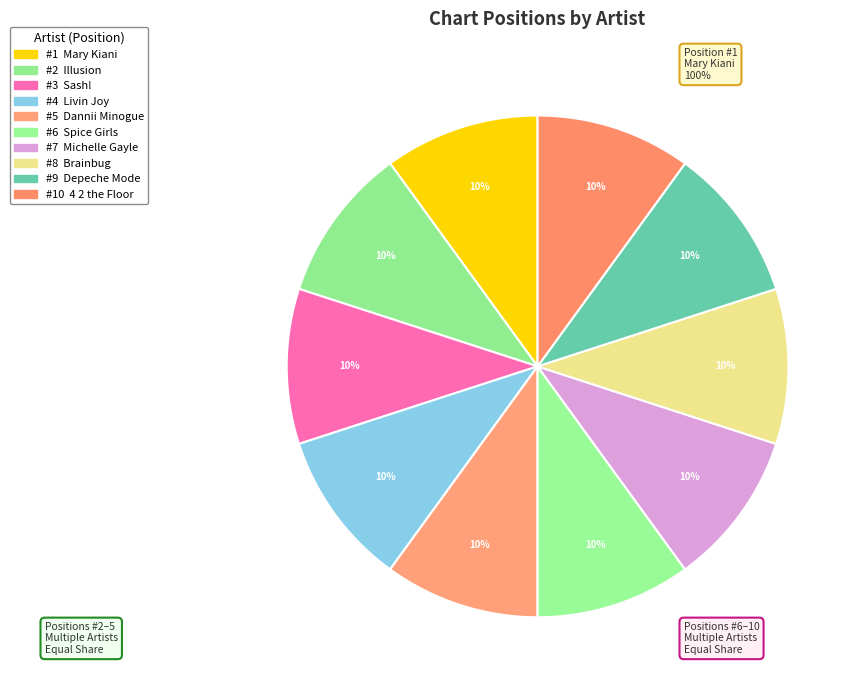

How many slices are in this pie chart?

10